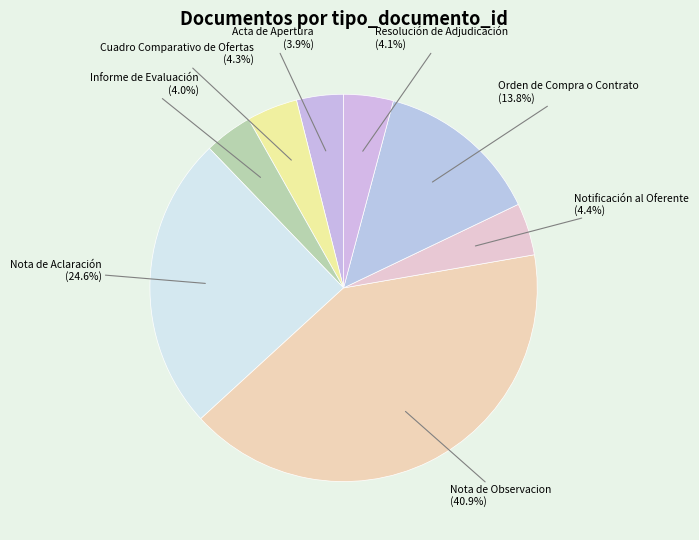

Count the number of slices in the pie.

8